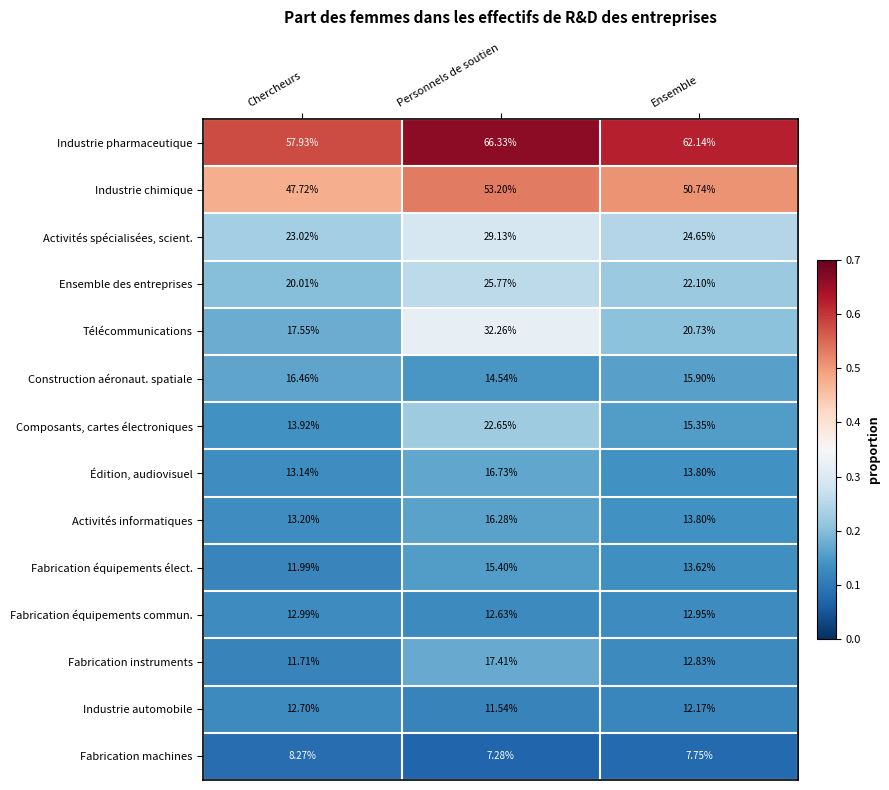

Which series has the largest total across all categories?

Industrie pharmaceutique